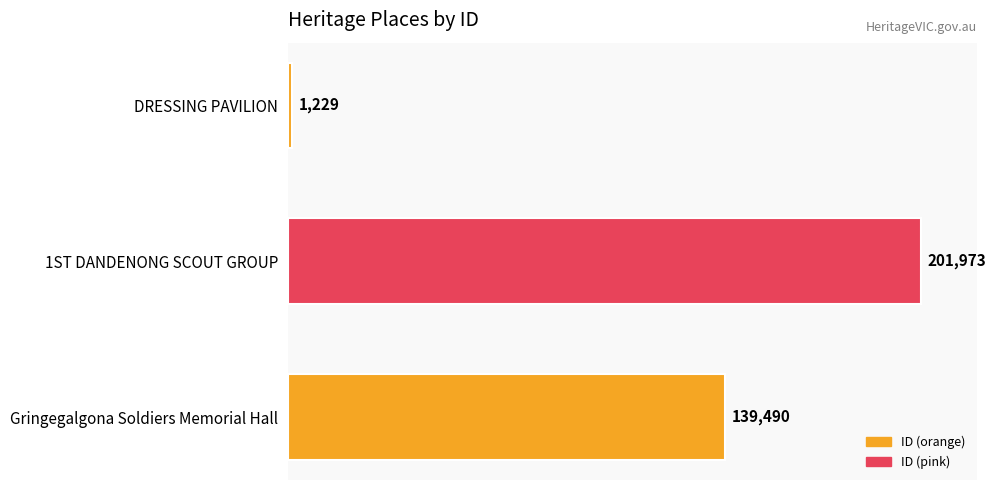

What is the sum of all values?

342692